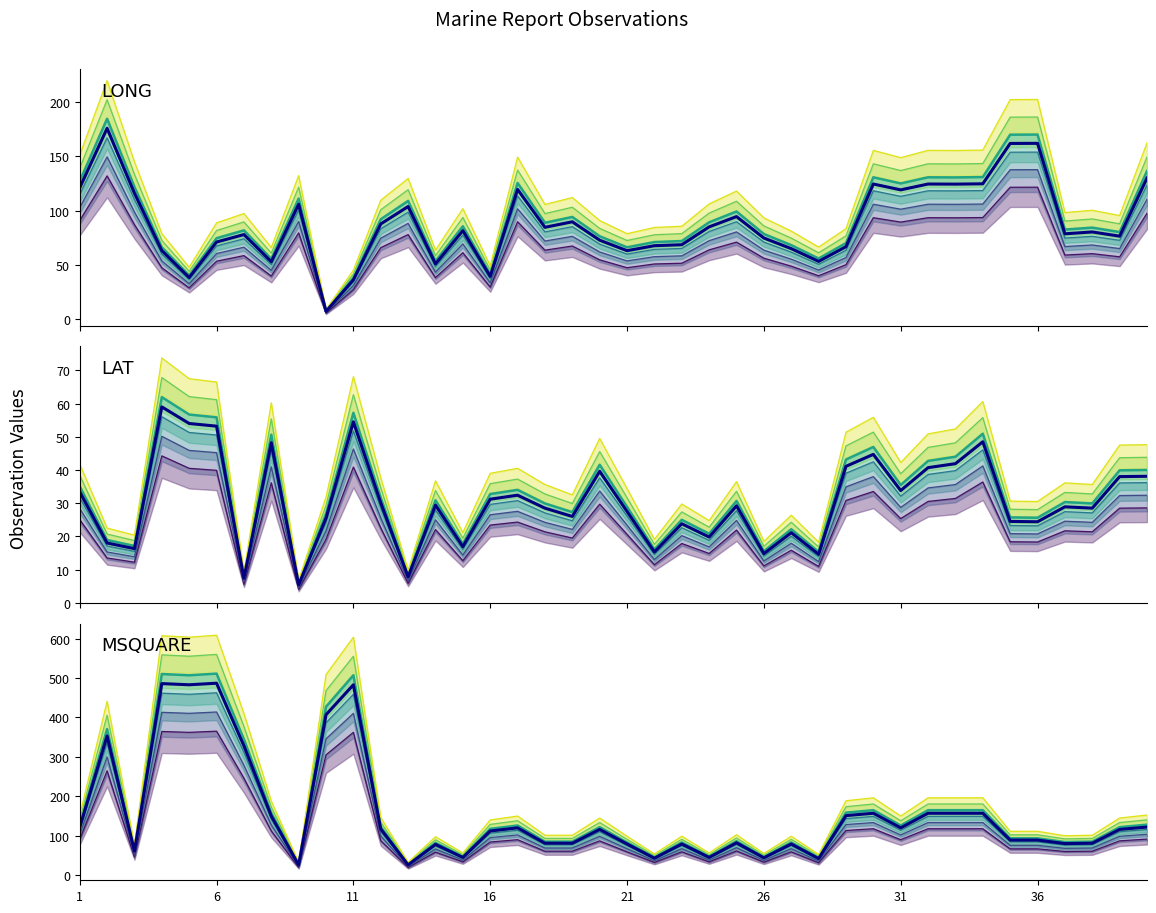

At which label does LAT first exceed 21?

1